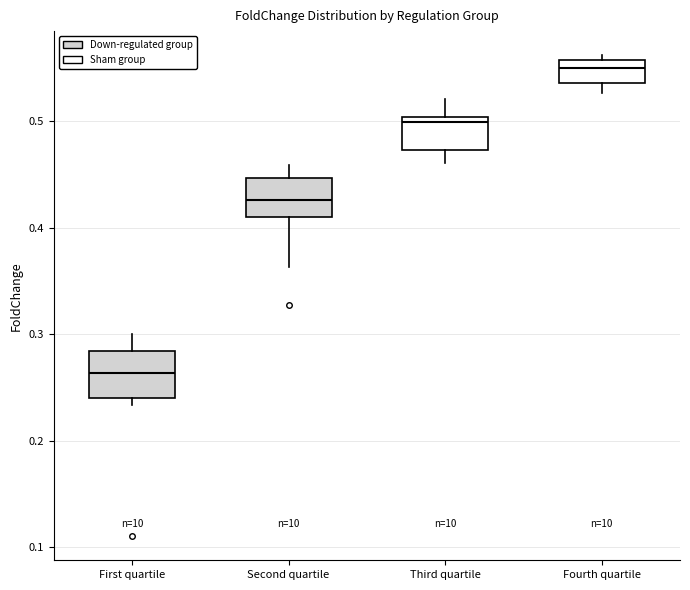

Which box has the highest median line?

Fourth quartile